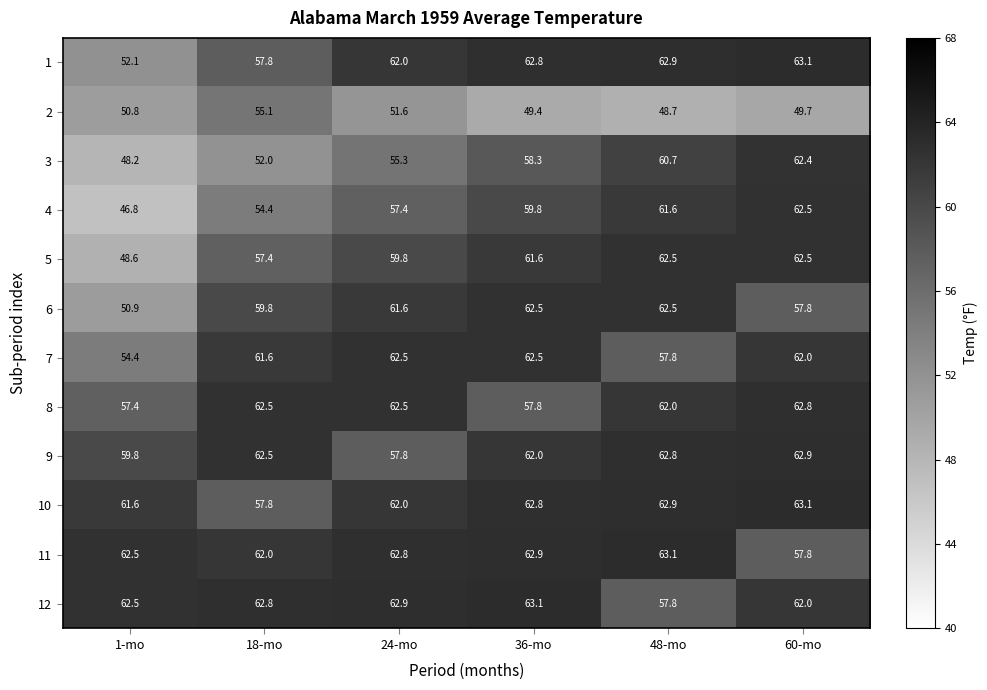

At which label is 9 closest to 60?

1-mo